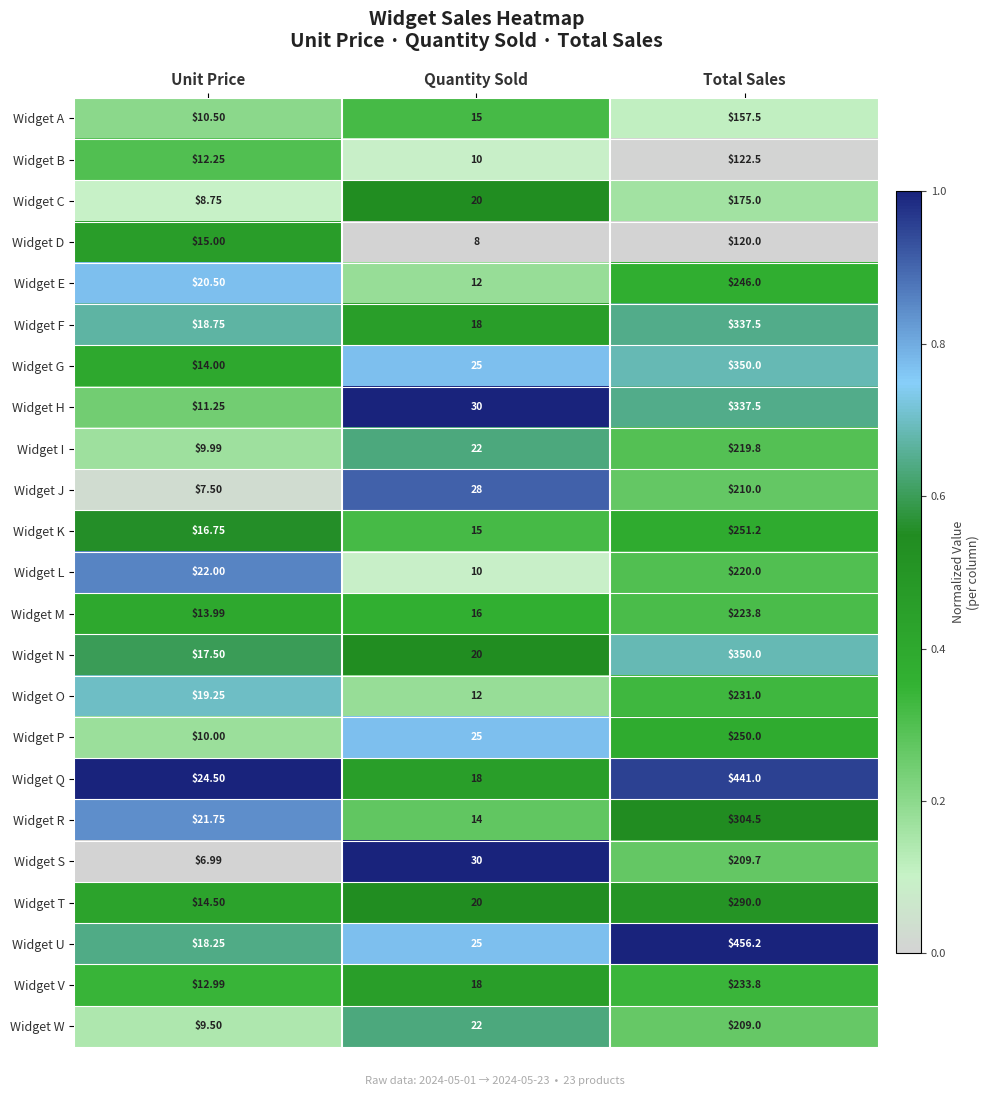

Which category has the lowest value in the Widget U series?

Unit Price